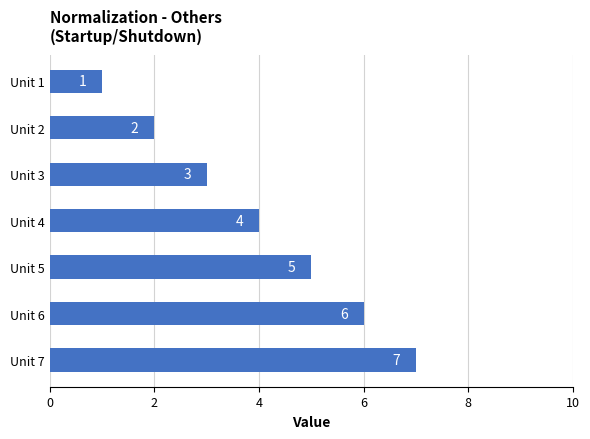

List the labels in order of value, smallest first.

Unit 1, Unit 2, Unit 3, Unit 4, Unit 5, Unit 6, Unit 7